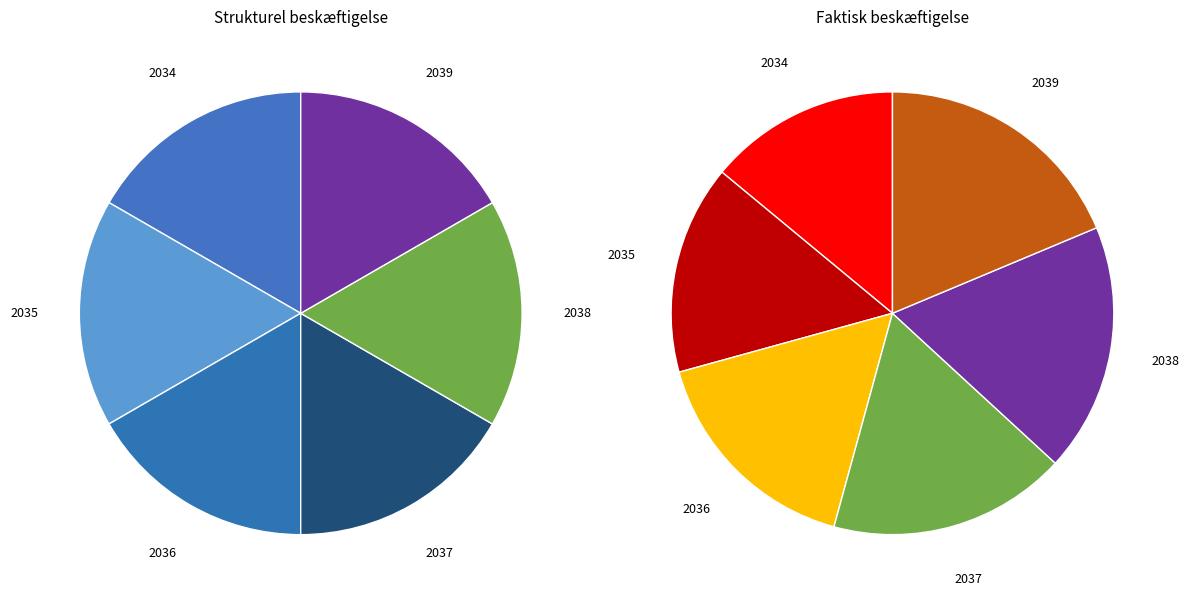

To the nearest percent, what percentage of the pie is 2035?

17%